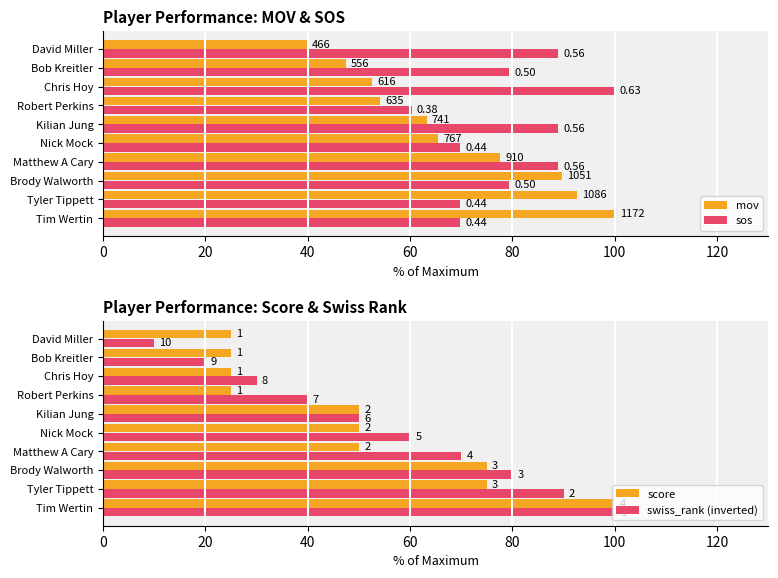

At Matthew A Cary, list the series in order from smallest to largest.

score, swiss_rank (inverted), mov, sos